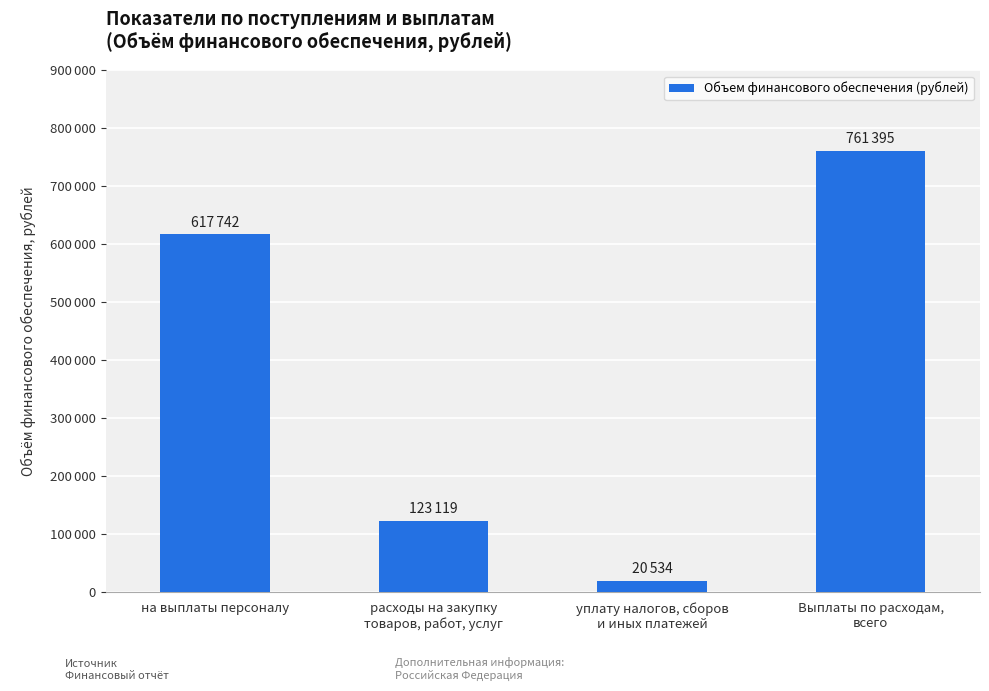

Does the chart contain any negative values?

No